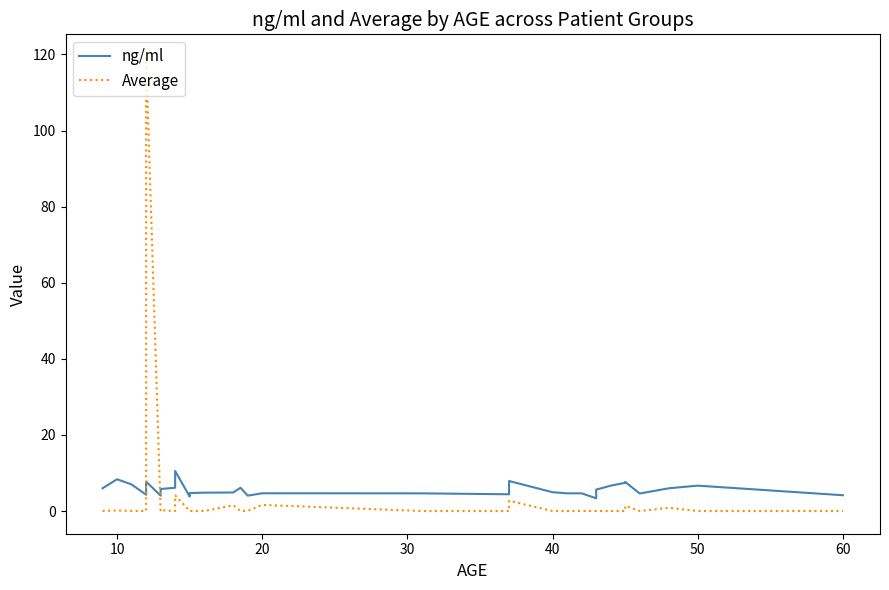

What is the average value of the ng/ml series?

5.7